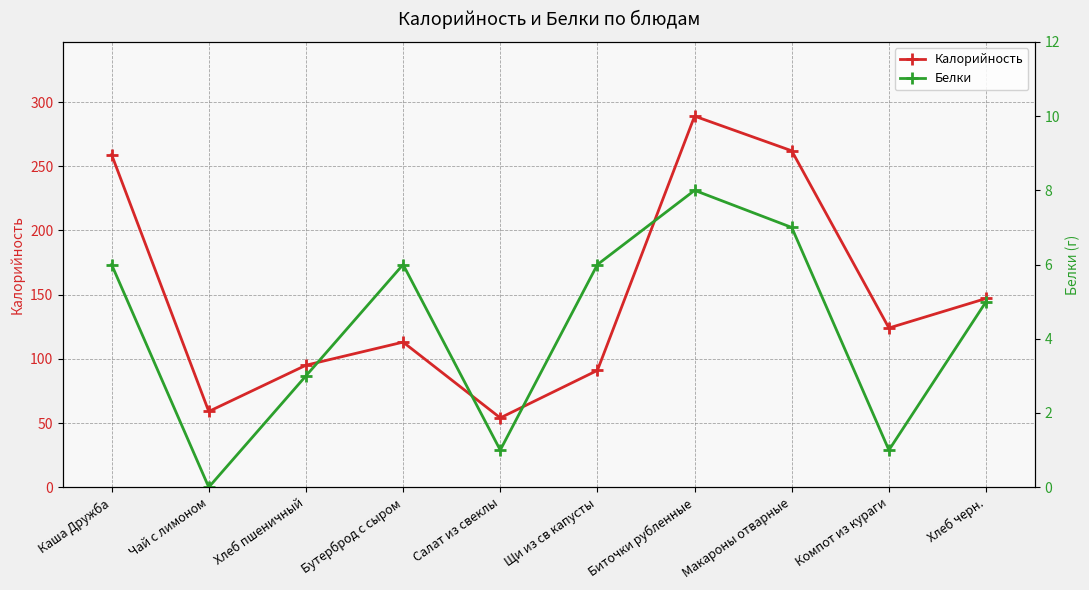

List the series in order of their overall mean, lowest first.

Белки, Калорийность